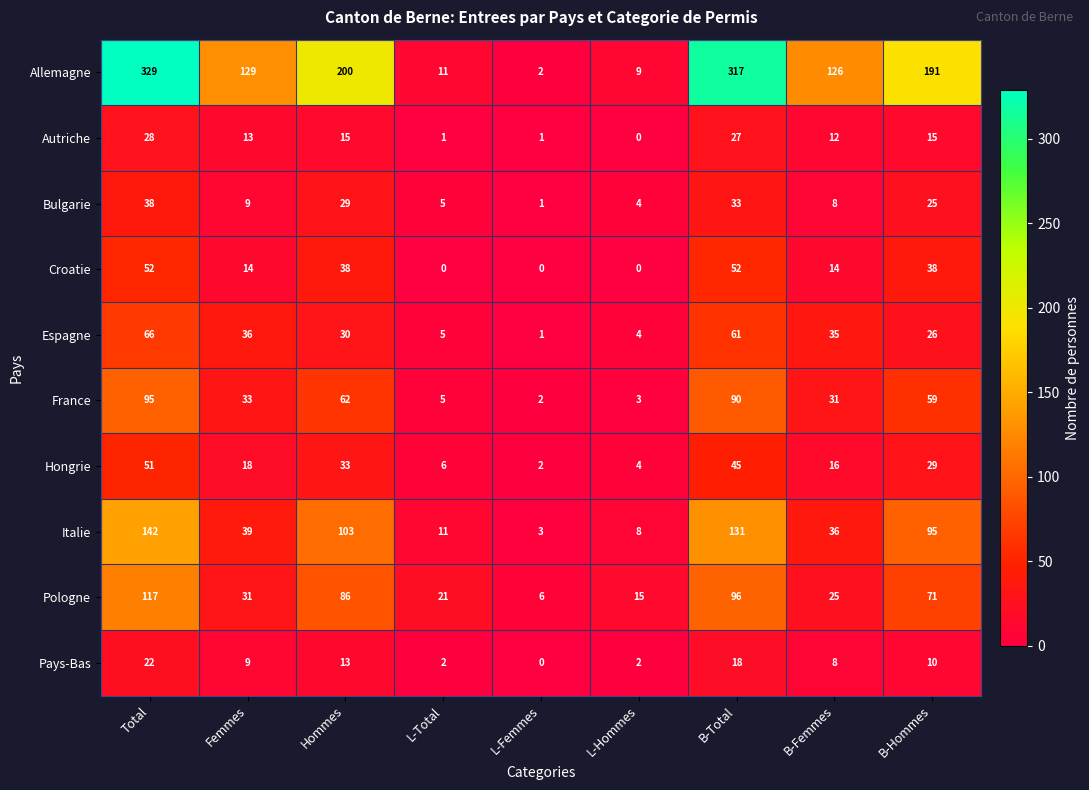

Rank the series by their maximum value, from lowest to highest.

Pays-Bas, Autriche, Bulgarie, Hongrie, Croatie, Espagne, France, Pologne, Italie, Allemagne